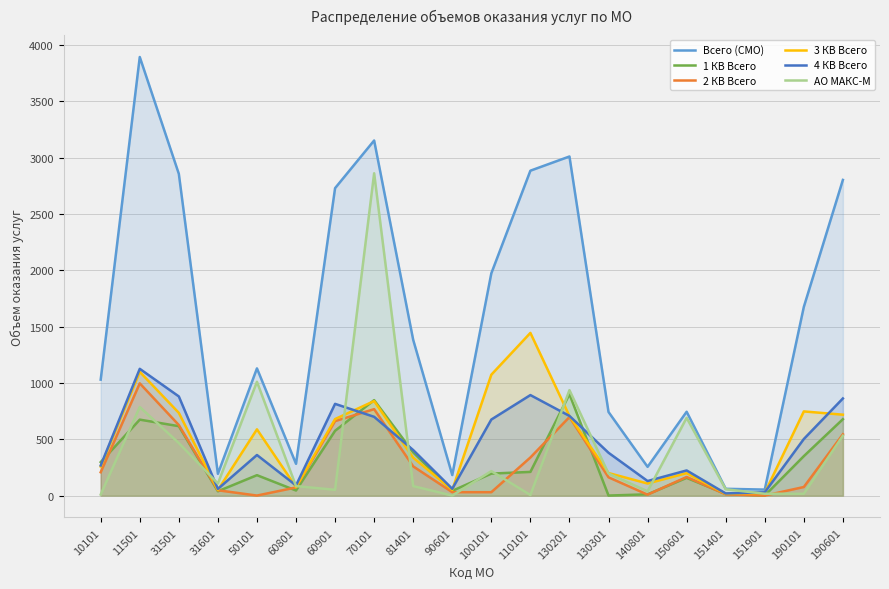

What is the difference between the 4 КВ Всего values at 190601 and 140801?

733